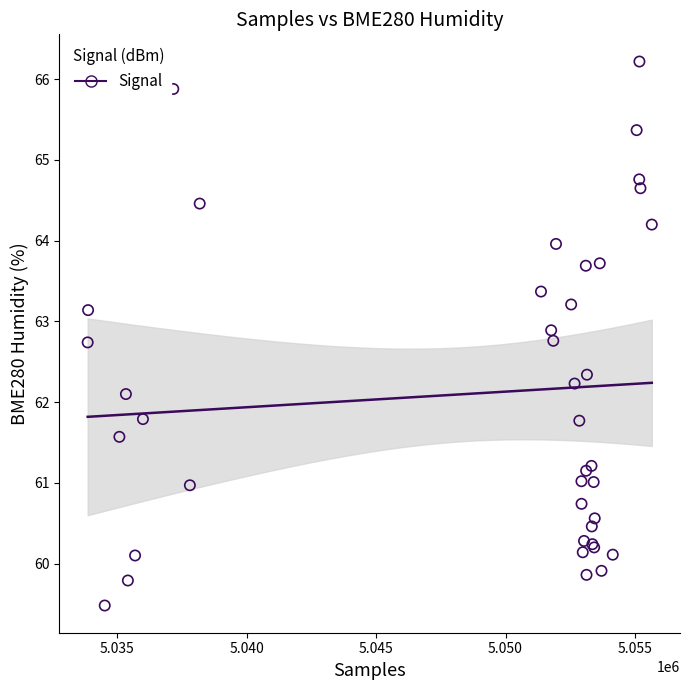

What Y value in the scatter plot is closest to 62?

62.1